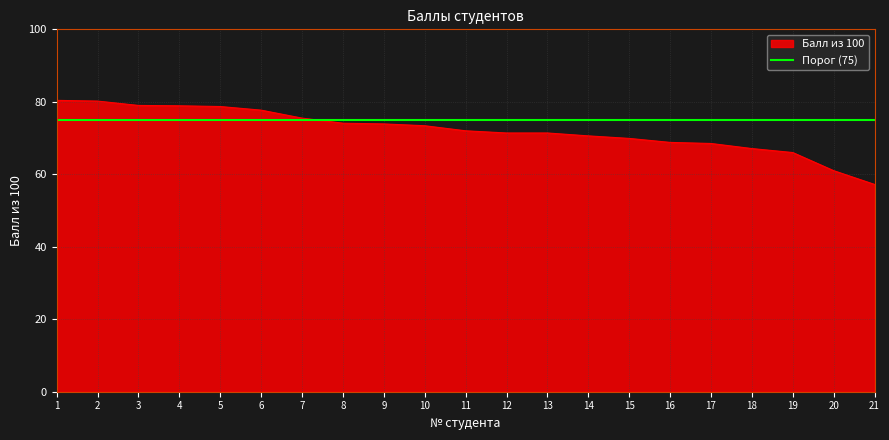

Reading left to right, what are all the values shown in this chart?

80.4	80.2	79.0	78.9	78.7	77.7	75.5	74.1	73.9	73.4	72.0	71.4	71.4	70.6	69.9	68.8	68.5	67.1	66.0	61.0	57.2